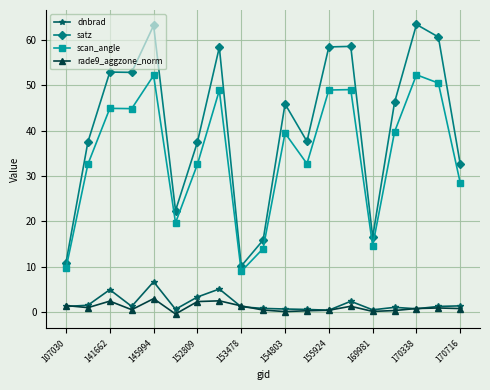

What is the value of the rade9_aggzone_norm point at the 11th from the left?

0.1